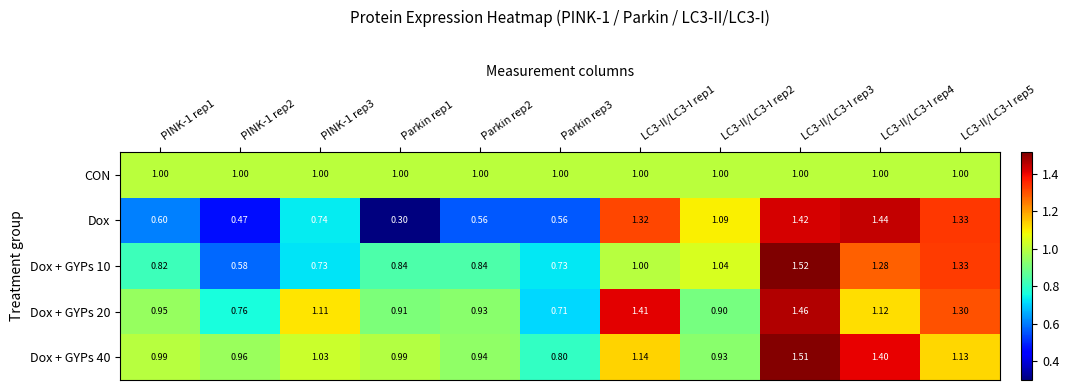

Which series has the largest range (max minus min)?

Dox